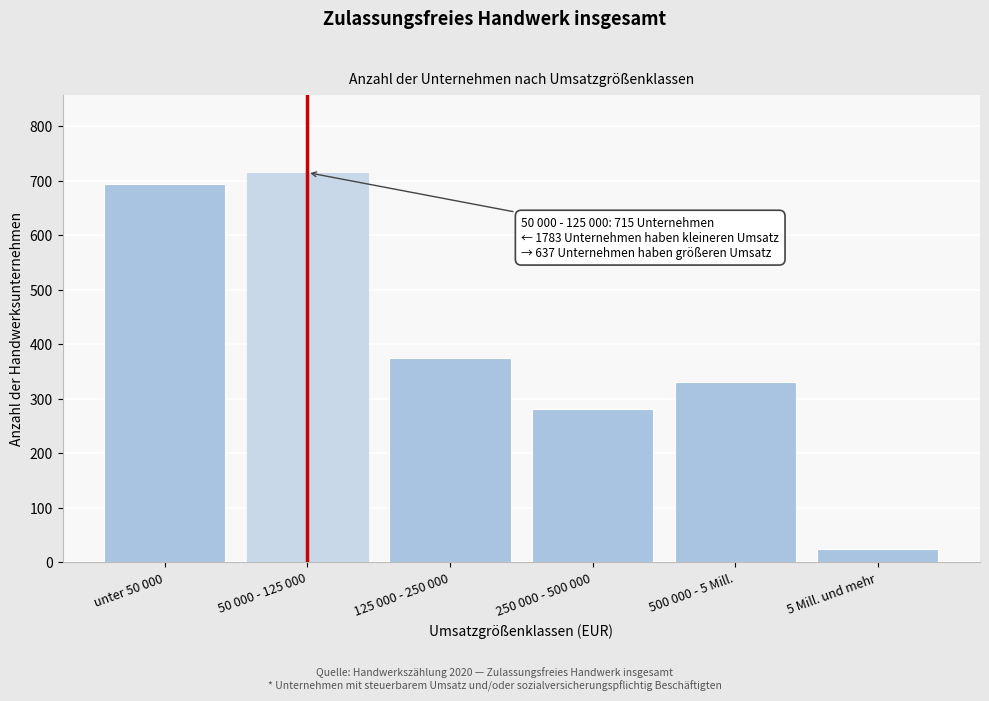

Reading right to left, list all the values displayed in this chart.

5 Mill. und mehr=25	500 000 - 5 Mill.=330	250 000 - 500 000=282	125 000 - 250 000=374	50 000 - 125 000=715	unter 50 000=694